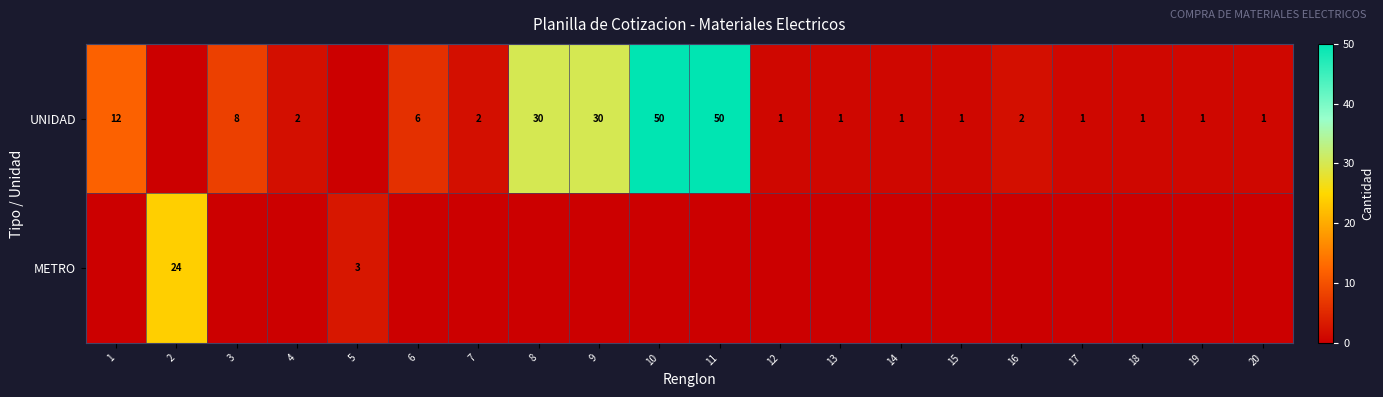

The UNIDAD series shows 2 at 17. True or false?

False